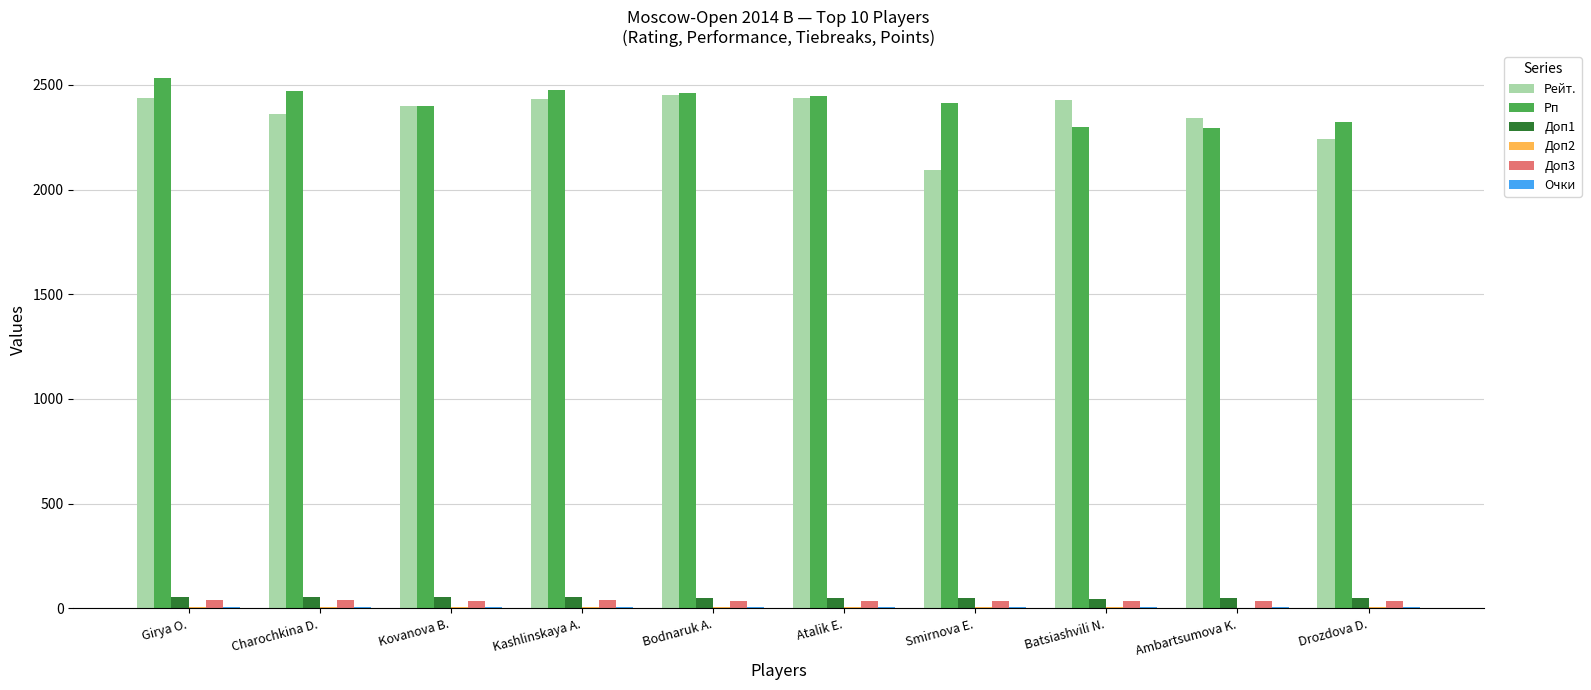

What is the sum of all Доп3 values?

361.5